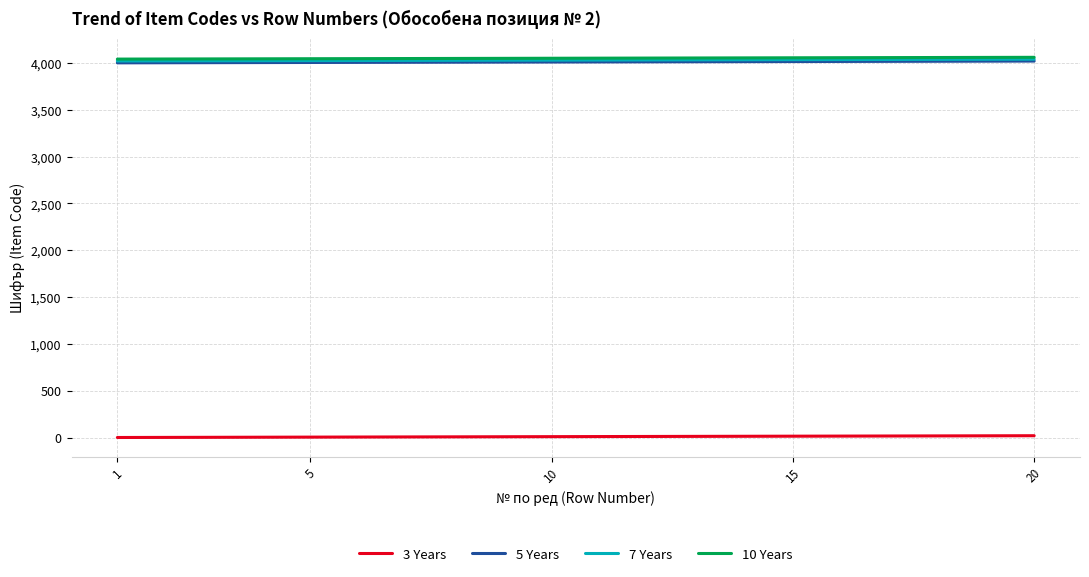

True or false: 10 Years and 3 Years cross at least once.

False